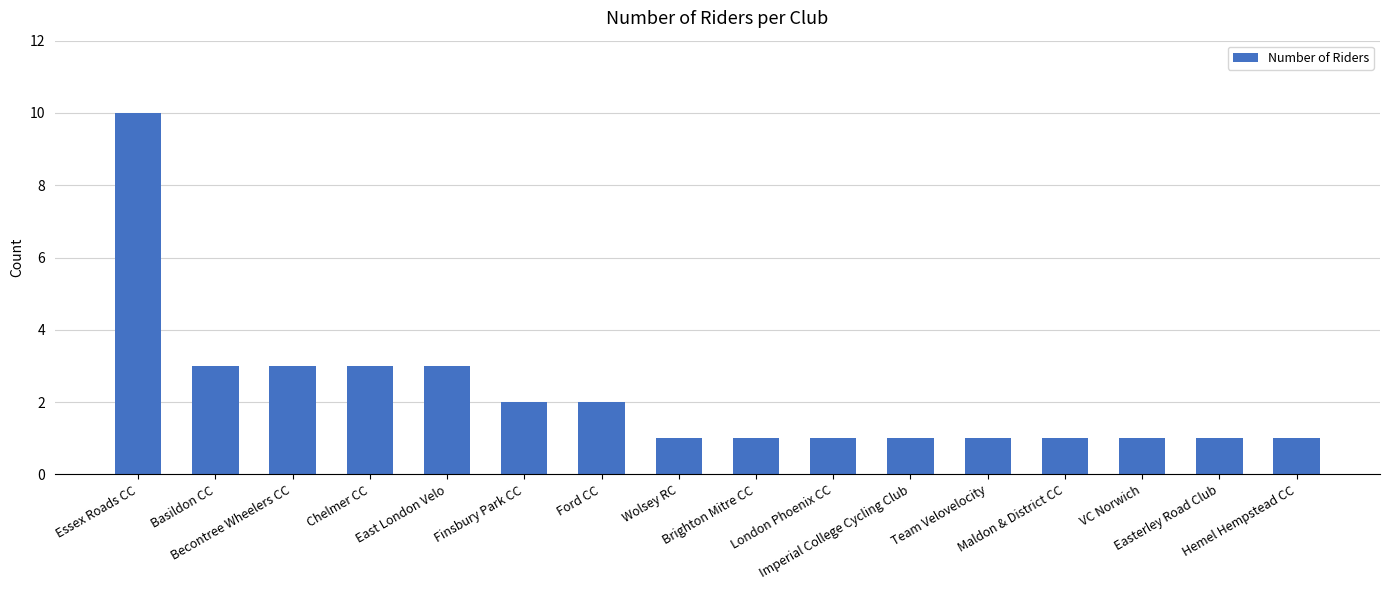

What is the sum of all values?

35